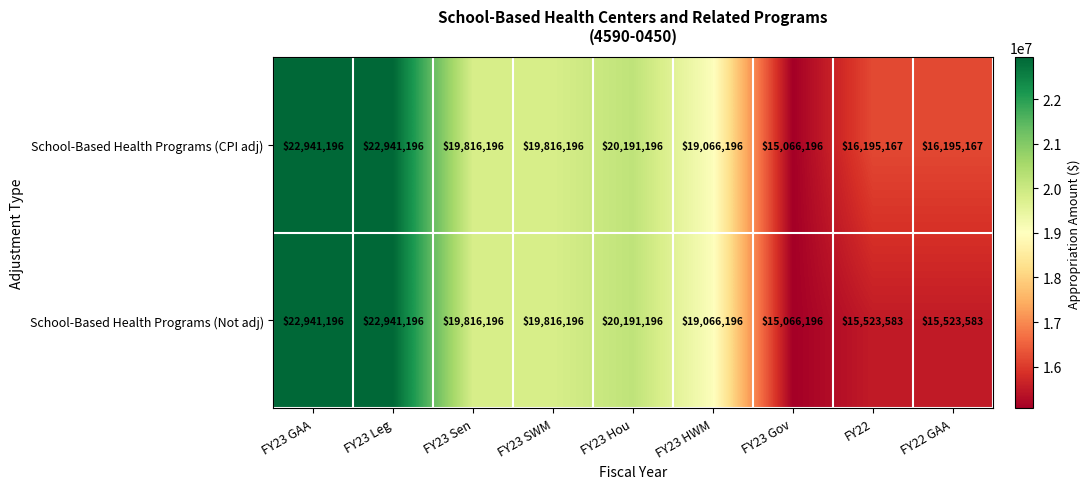

Reading left to right, what are all the values shown in this chart?

School-Based Health Programs (CPI adj): 22941196	22941196	19816196	19816196	20191196	19066196	15066196	16195167	16195167
School-Based Health Programs (Not adj): 22941196	22941196	19816196	19816196	20191196	19066196	15066196	15523583	15523583